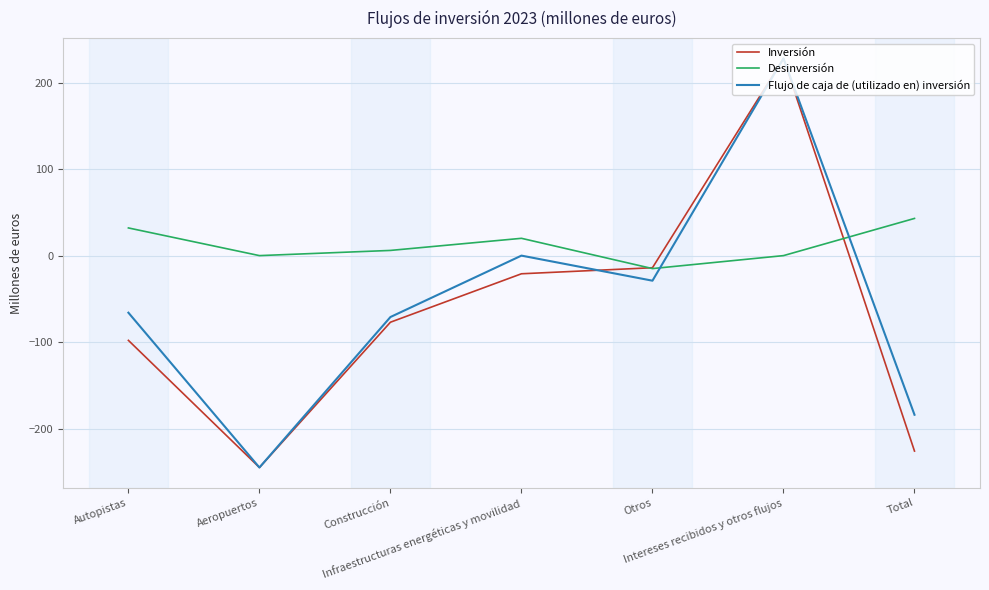

After their last crossing, which series has the higher values: Flujo de caja de (utilizado en) inversión or Desinversión?

Desinversión